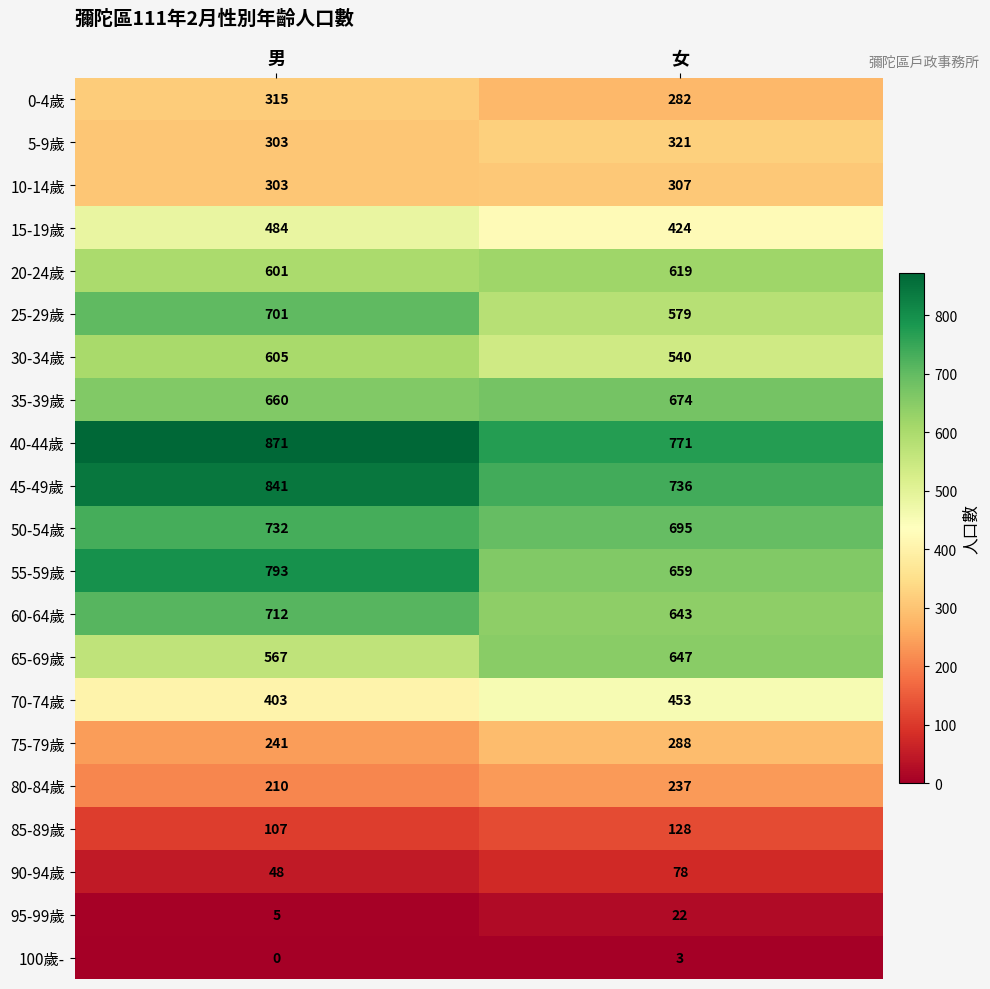

Which series has the largest range (max minus min)?

55-59歲